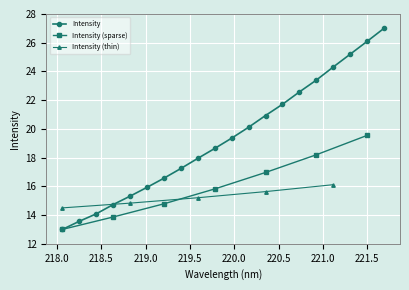

How many values in the Intensity series are below 19?

10